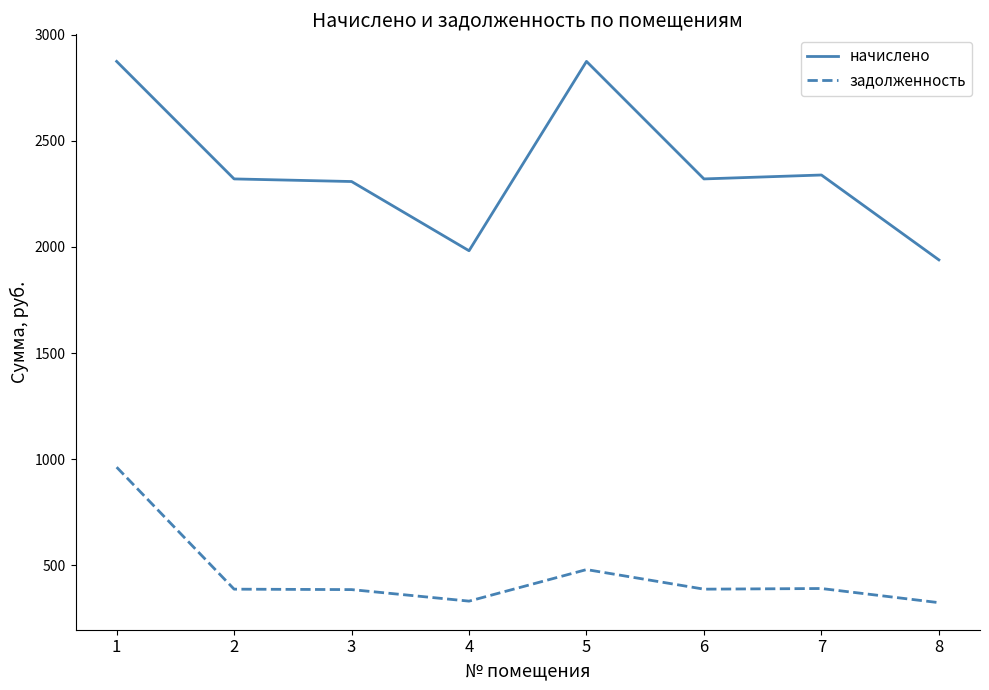

What is the smallest value displayed?

323.2